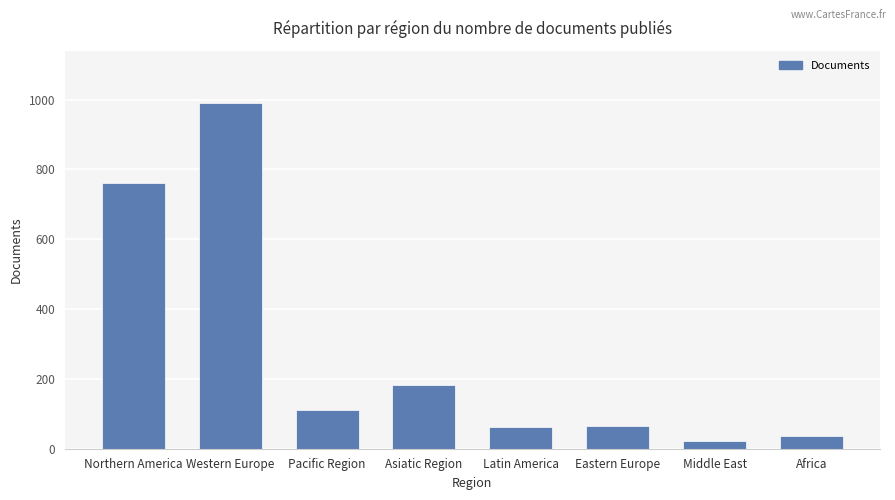

Is it true that the value at Northern America is 339?

False